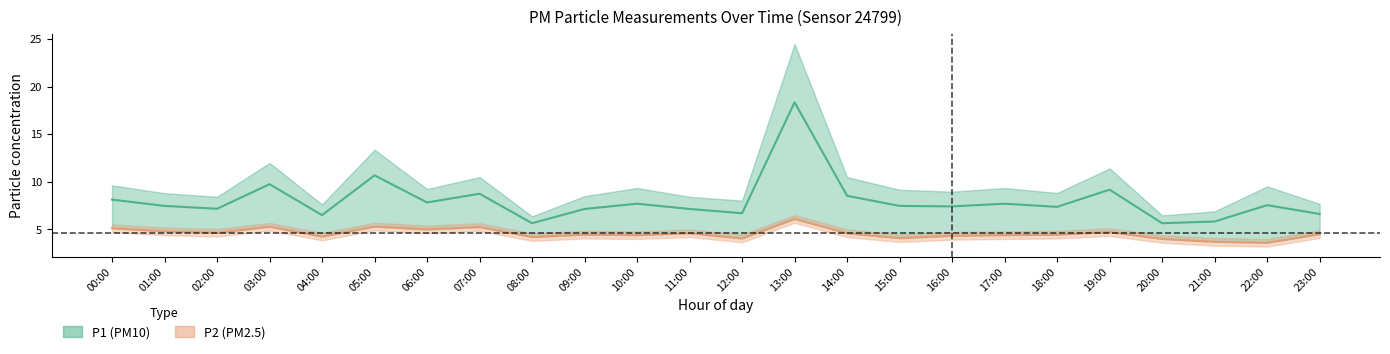

What is the spread (max minus min) of values at 05:00?

5.4